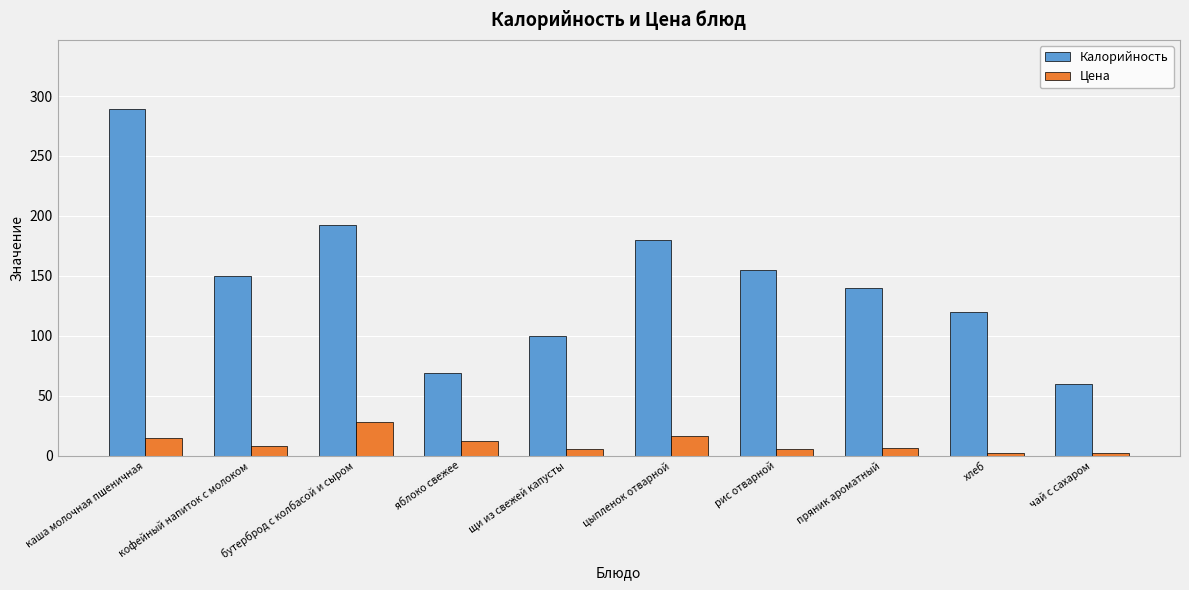

What is the total value across all series at яблоко свежее?

81.7